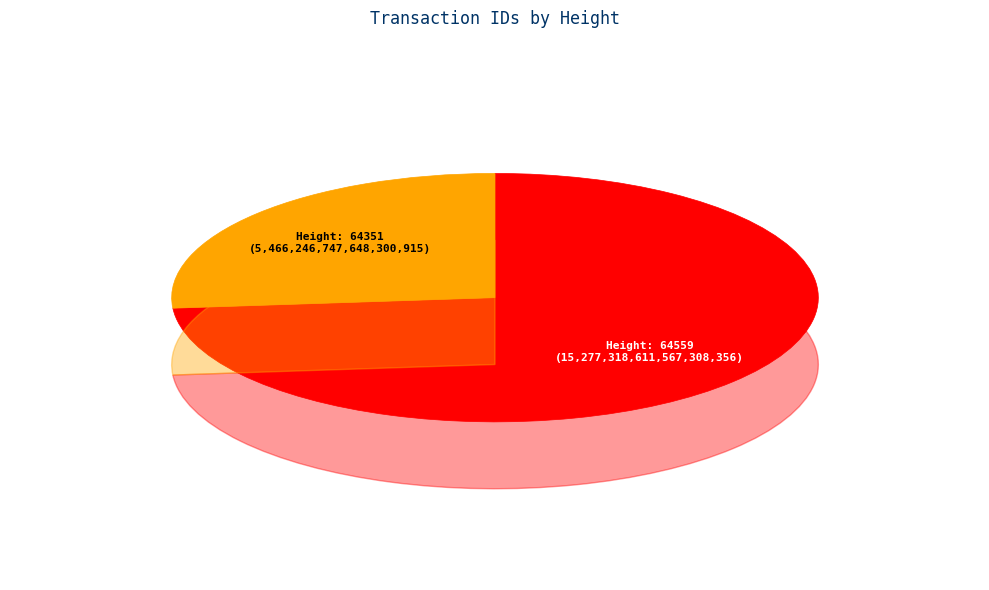

Is it true that 64351 is 36% of the pie?

False